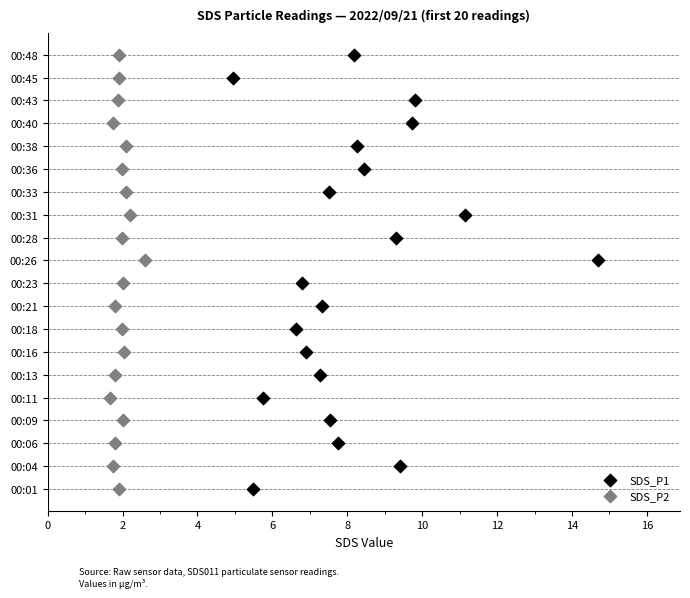

Which series reaches the maximum Y coordinate?

SDS_P1